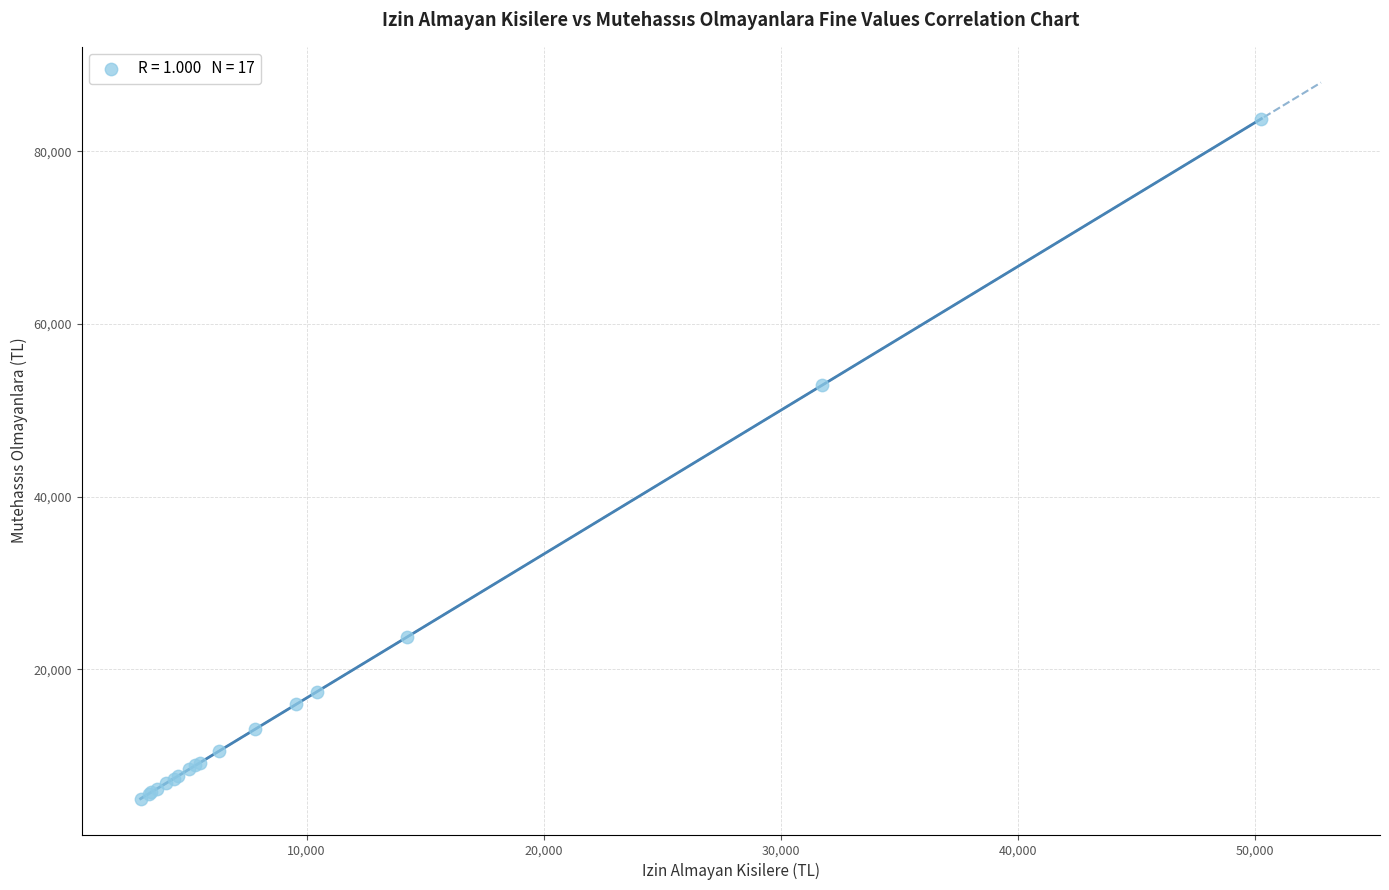

What Y value in the scatter plot is closest to 44384?

52864.0